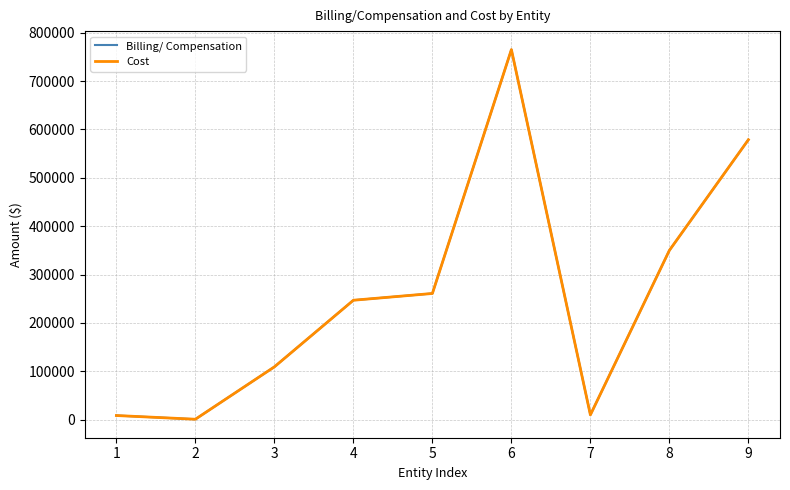

What is the sum of all Billing/ Compensation values?

2329236